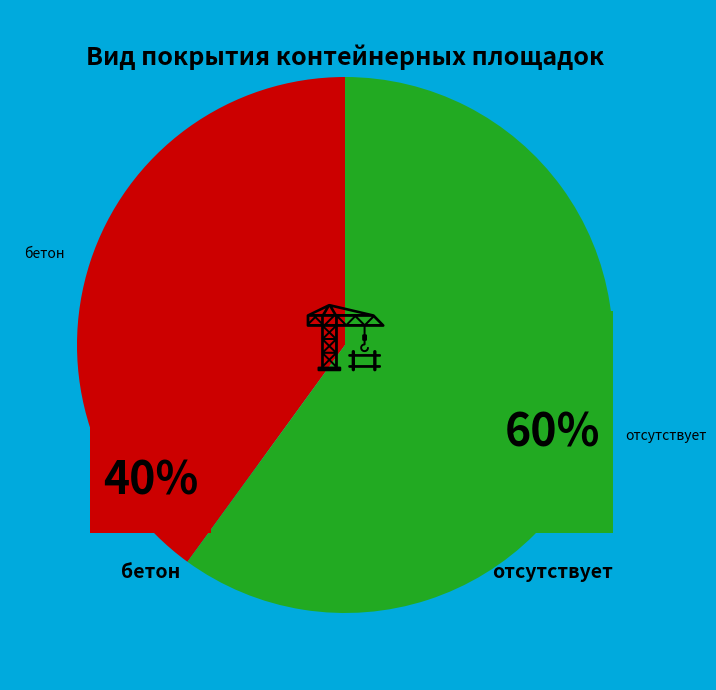

Which category accounts for the majority?

отсутствует